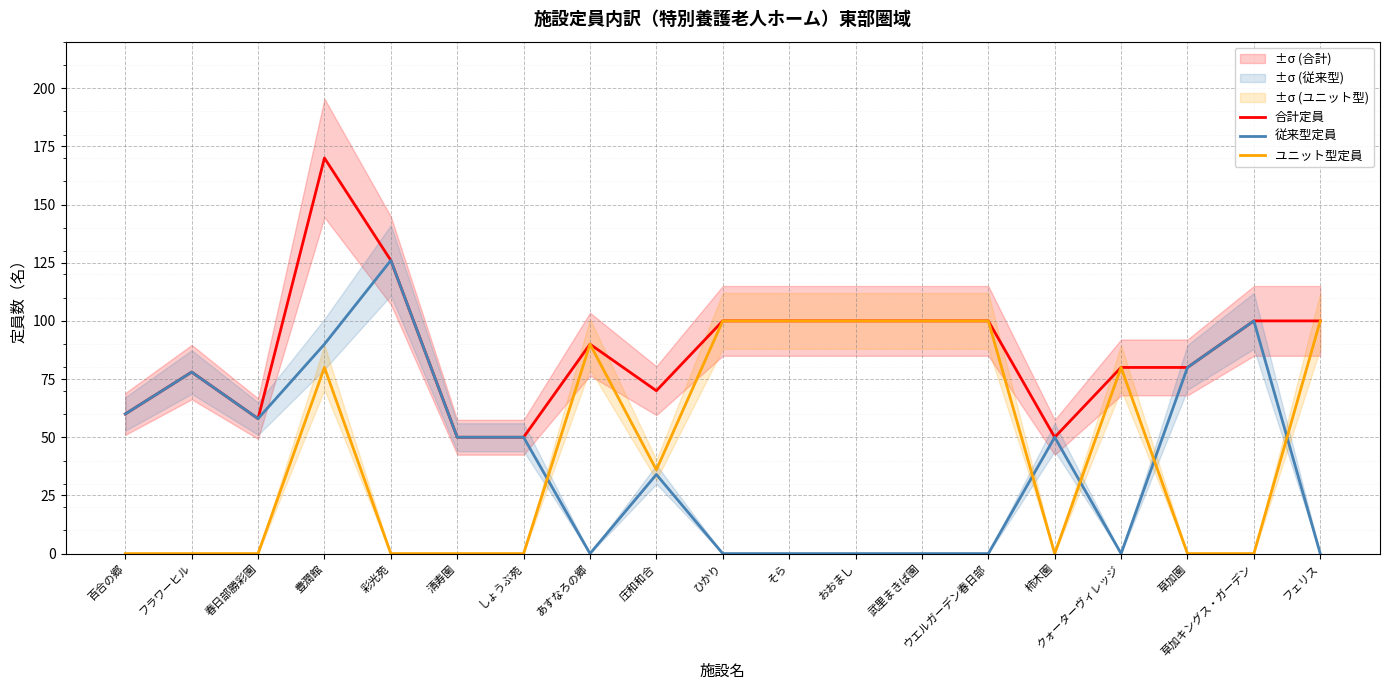

How many intersections are there between 従来型定員 and ユニット型定員?

5